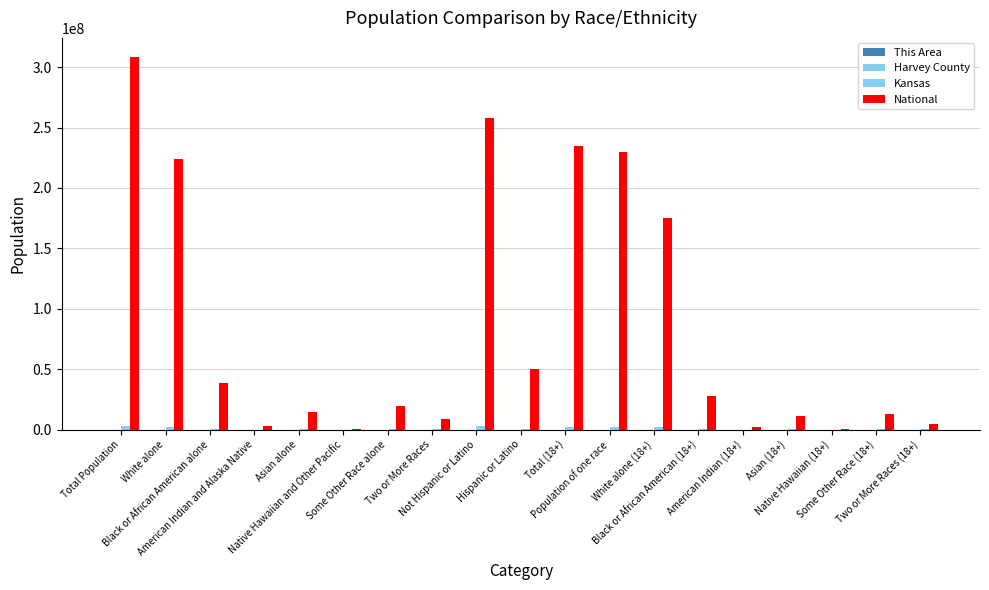

Are the bars horizontal?

No